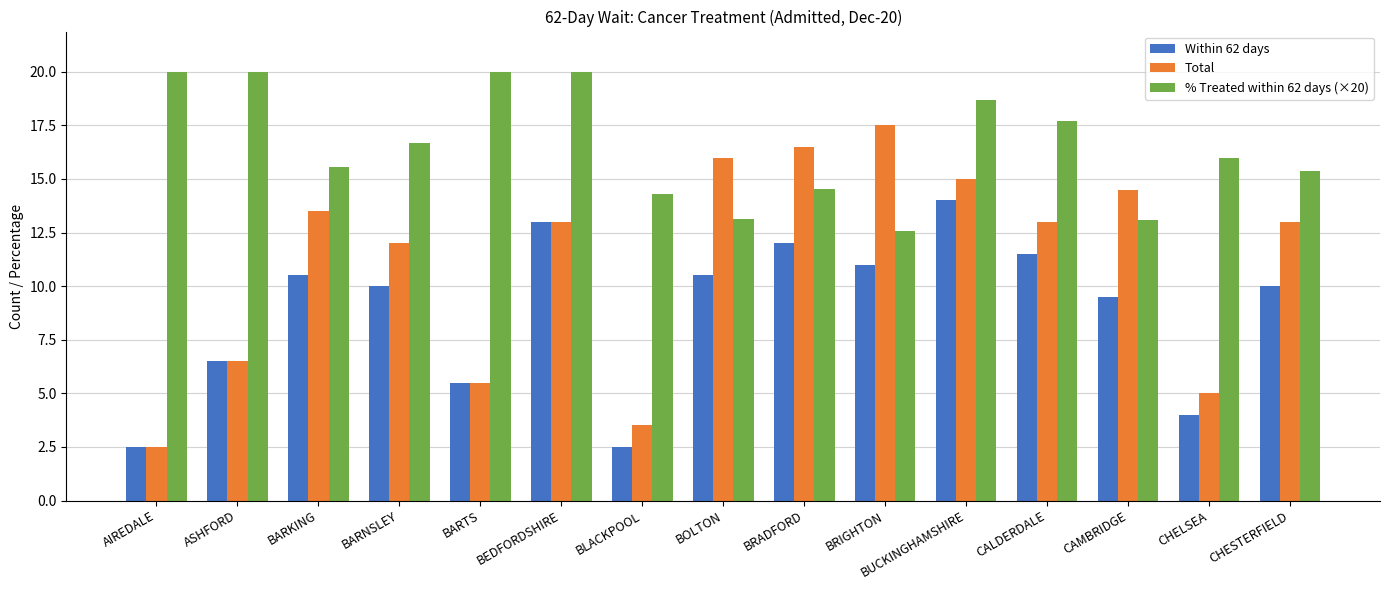

What position from the right is BARKING?

13